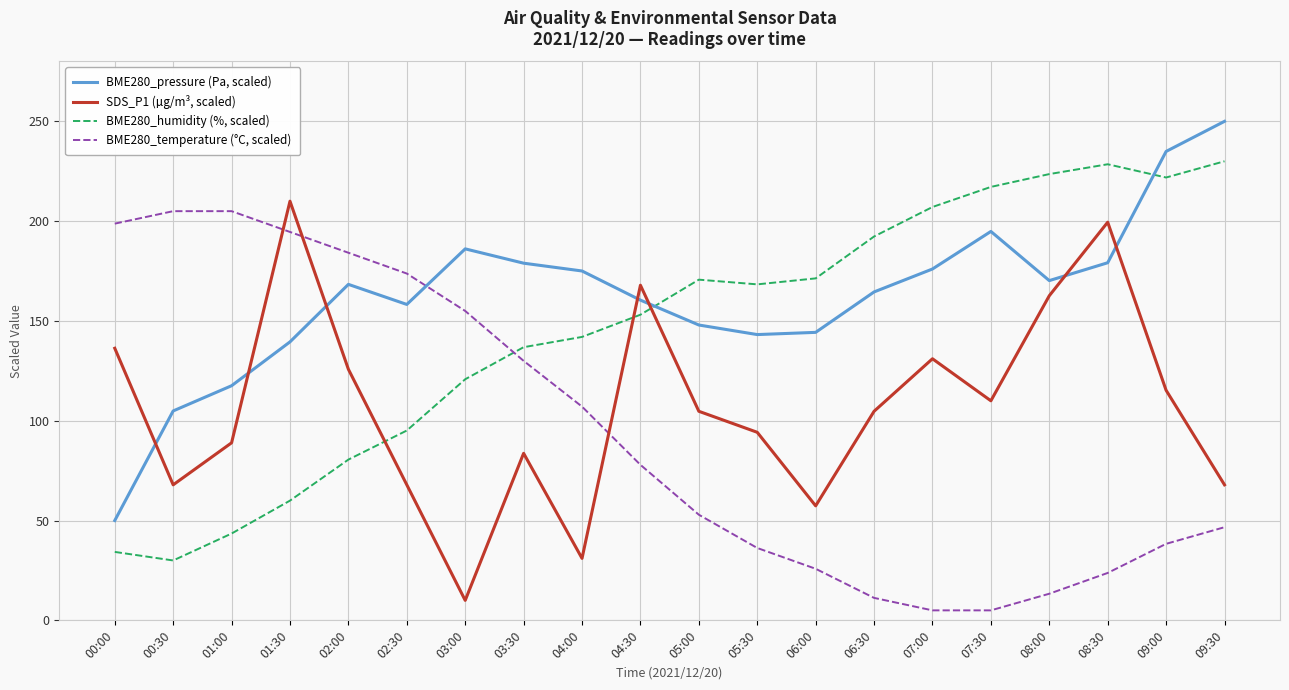

True or false: BME280_humidity (%, scaled) has more than 1 interior local peaks.

True